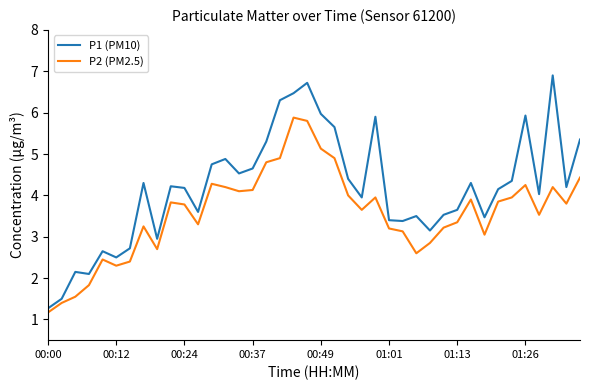

Rank the series by their maximum value, from highest to lowest.

P1 (PM10), P2 (PM2.5)